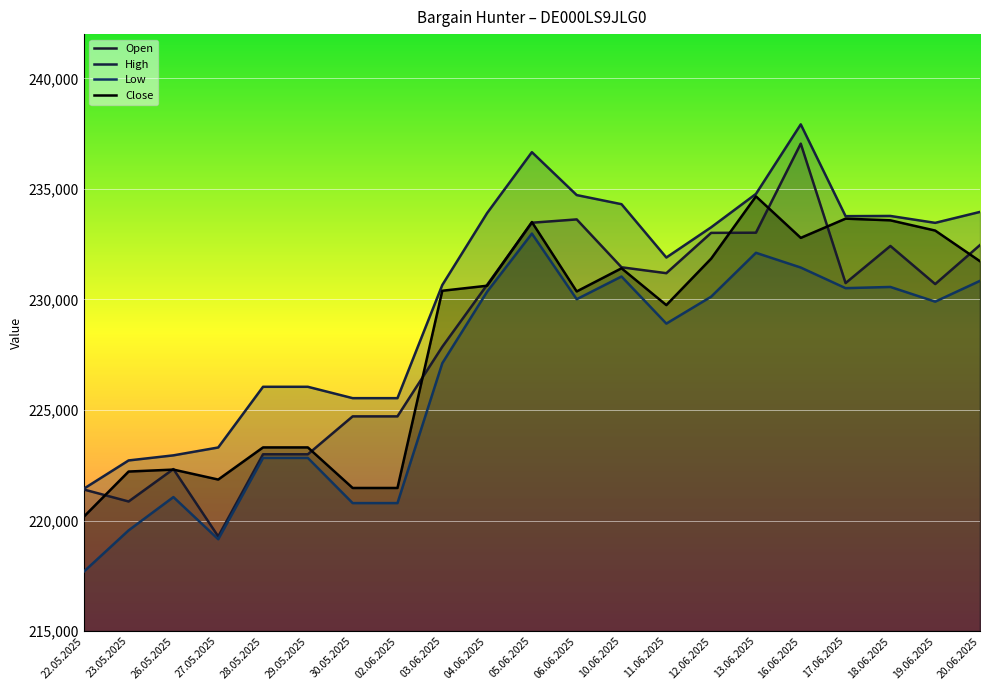

Reading right to left, extract all data points from this chart.

Open: 20.06.2025=232460	19.06.2025=230696	18.06.2025=232419	17.06.2025=230741	16.06.2025=237047	13.06.2025=233019	12.06.2025=233011	11.06.2025=231188	10.06.2025=231455	06.06.2025=233620	05.06.2025=233470	04.06.2025=230659	03.06.2025=227859	02.06.2025=224712	30.05.2025=224712	29.05.2025=222997	28.05.2025=222997	27.05.2025=219282	26.05.2025=222329	23.05.2025=220863	22.05.2025=221405
High: 20.06.2025=233959	19.06.2025=233464	18.06.2025=233776	17.06.2025=233767	16.06.2025=237918	13.06.2025=234773	12.06.2025=233263	11.06.2025=231896	10.06.2025=234308	06.06.2025=234720	05.06.2025=236661	04.06.2025=233905	03.06.2025=230652	02.06.2025=225536	30.05.2025=225536	29.05.2025=226050	28.05.2025=226050	27.05.2025=223305	26.05.2025=222949	23.05.2025=222719	22.05.2025=221440
Low: 20.06.2025=230841	19.06.2025=229901	18.06.2025=230565	17.06.2025=230511	16.06.2025=231443	13.06.2025=232110	12.06.2025=230125	11.06.2025=228908	10.06.2025=231038	06.06.2025=230011	05.06.2025=232979	04.06.2025=230349	03.06.2025=227115	02.06.2025=220790	30.05.2025=220790	29.05.2025=222833	28.05.2025=222833	27.05.2025=219156	26.05.2025=221062	23.05.2025=219557	22.05.2025=217689
Close: 20.06.2025=231728	19.06.2025=233115	18.06.2025=233578	17.06.2025=233654	16.06.2025=232785	13.06.2025=234662	12.06.2025=231846	11.06.2025=229745	10.06.2025=231409	06.06.2025=230363	05.06.2025=233500	04.06.2025=230620	03.06.2025=230393	02.06.2025=221474	30.05.2025=221474	29.05.2025=223308	28.05.2025=223308	27.05.2025=221855	26.05.2025=222305	23.05.2025=222217	22.05.2025=220173